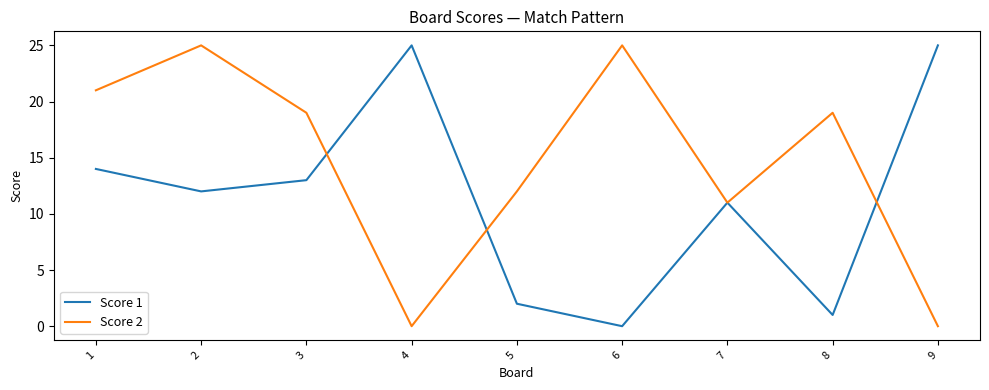

How many interior local peaks does the Score 2 series have?

3